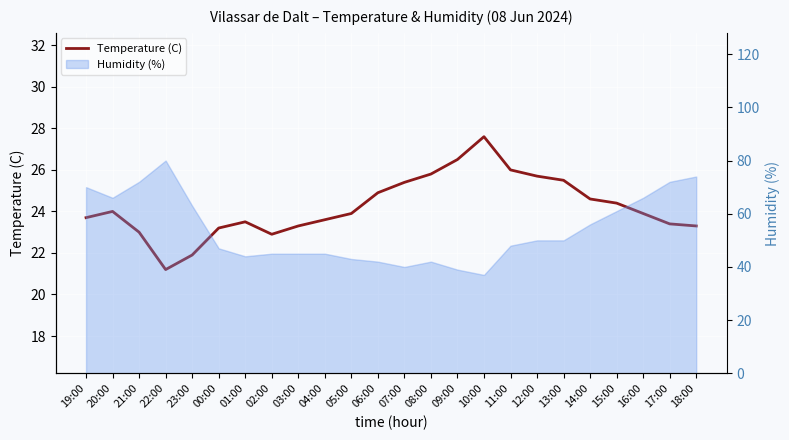

Does the chart display data point markers on the line(s)?

No